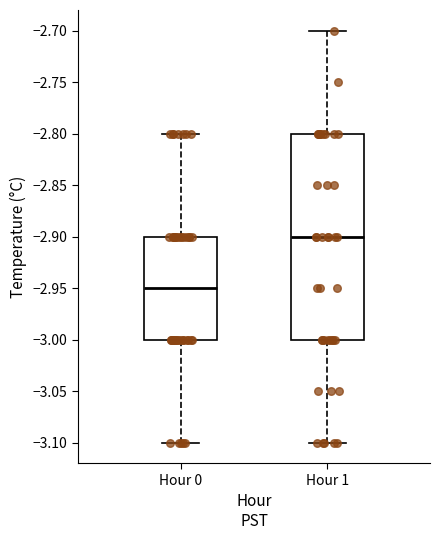

Reading left to right, read every box against the y-axis: the position of its median line, the range the box covers, and the ends of its whiskers. The values are not printed on the chart, so give them approximately, as read against the axis.

Hour 0: median -2.95, box -3.00 to -2.90, whiskers -3.10 to -2.80
Hour 1: median -2.90, box -3.00 to -2.80, whiskers -3.10 to -2.70